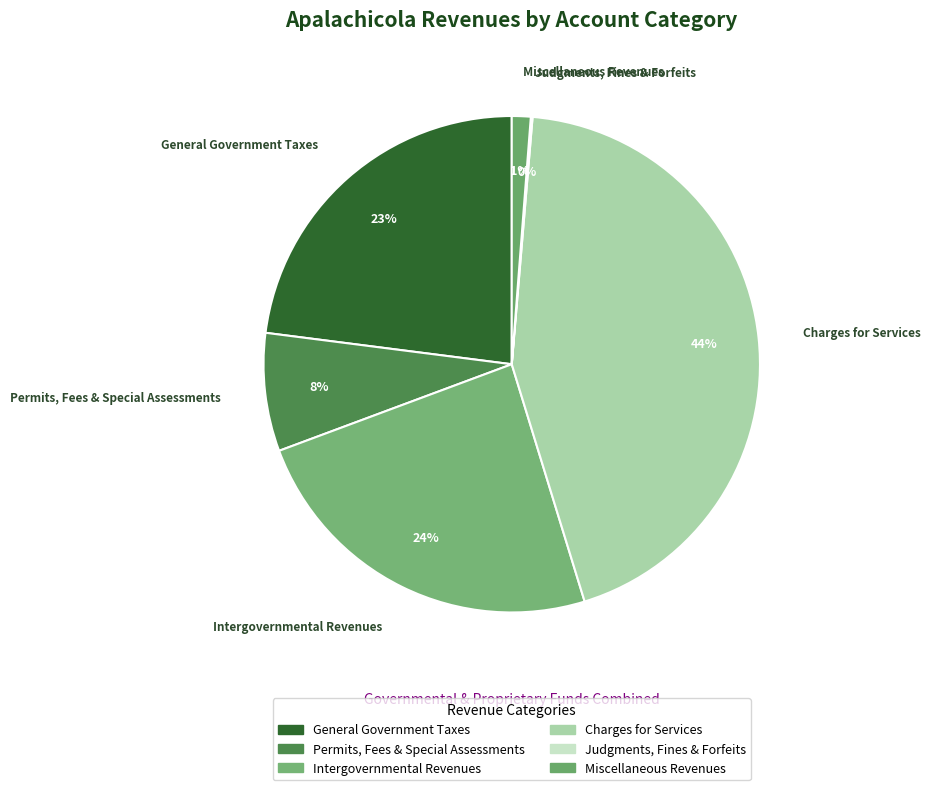

Count the number of slices in the pie.

6